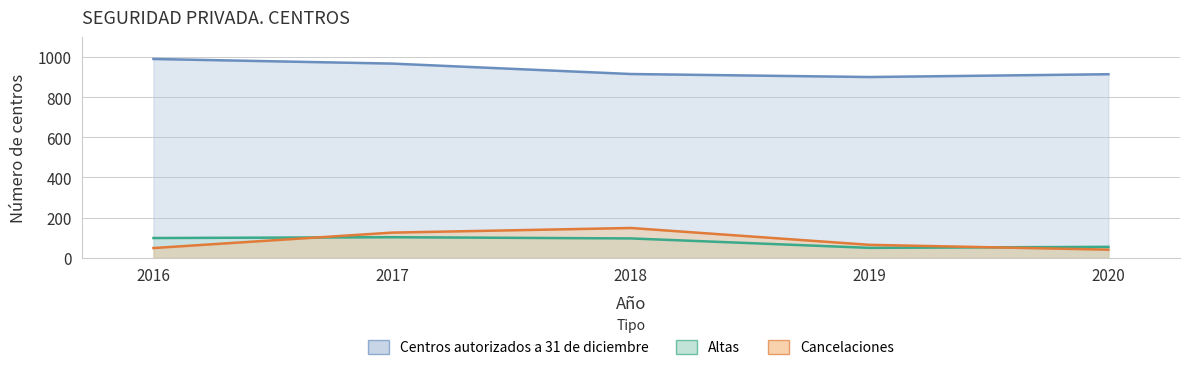

At which label does Centros autorizados a 31 de diciembre reach its minimum?

2019